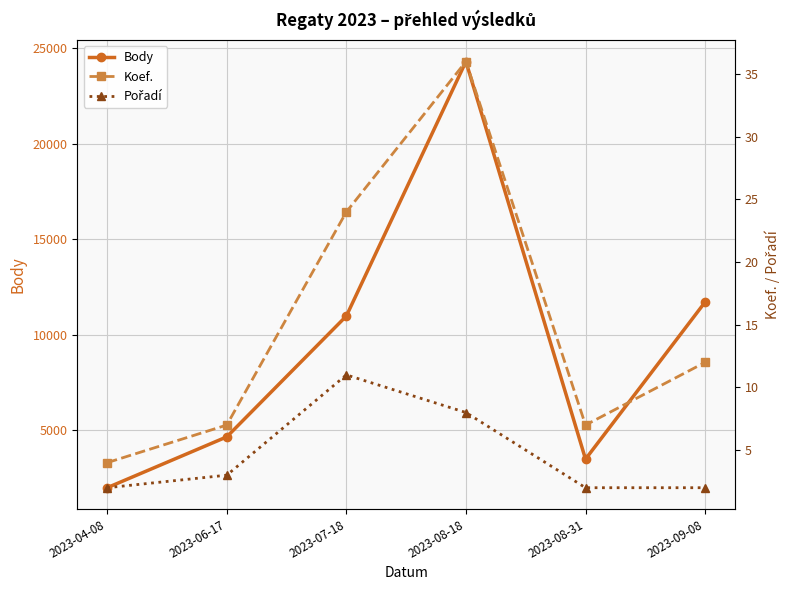

What is the sum of all Pořadí values?

28